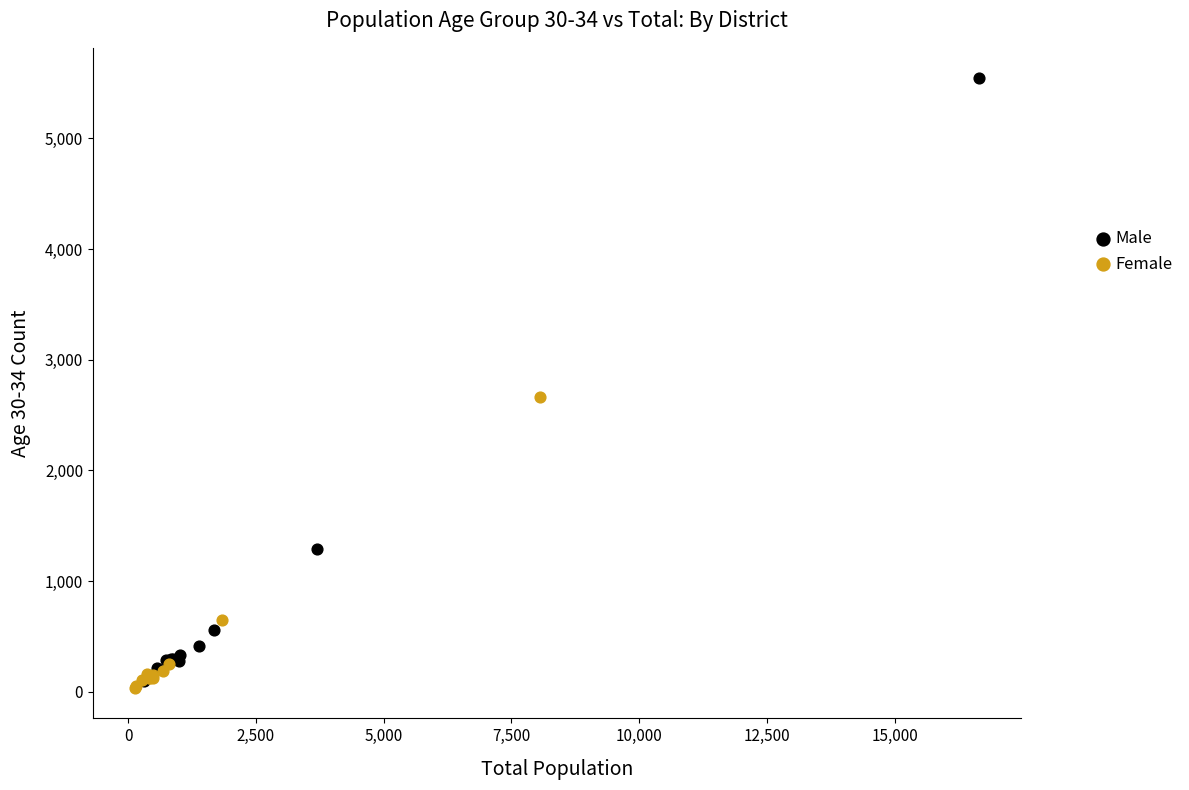

What are all the series names shown in the legend?

Male, Female